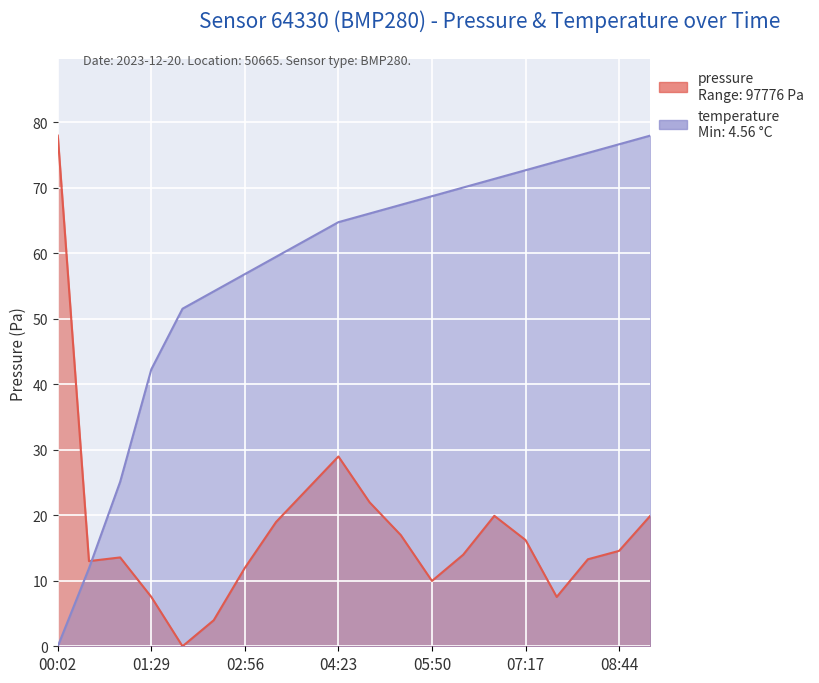

What is the ratio of the value at 06:48 to the value at 01:29?

1.7